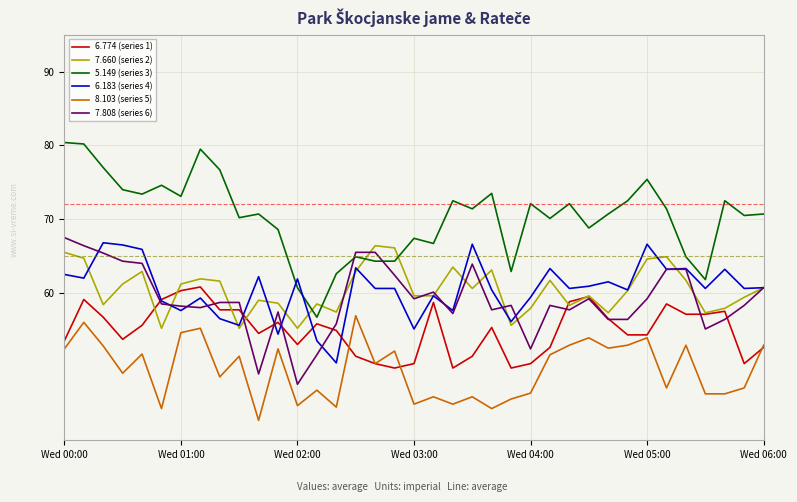

Which series has the largest total across all categories?

5.149 (series 3)